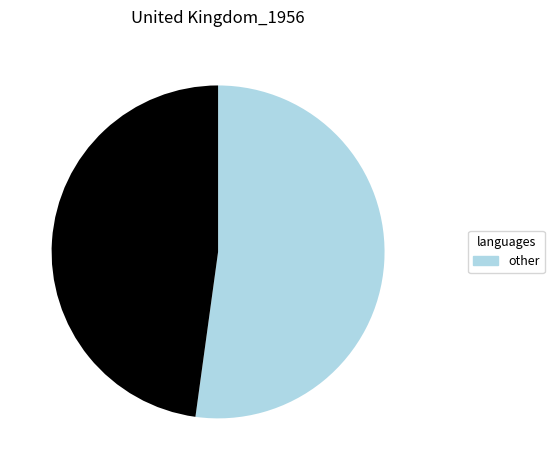

Is there a majority slice in this chart?

Yes